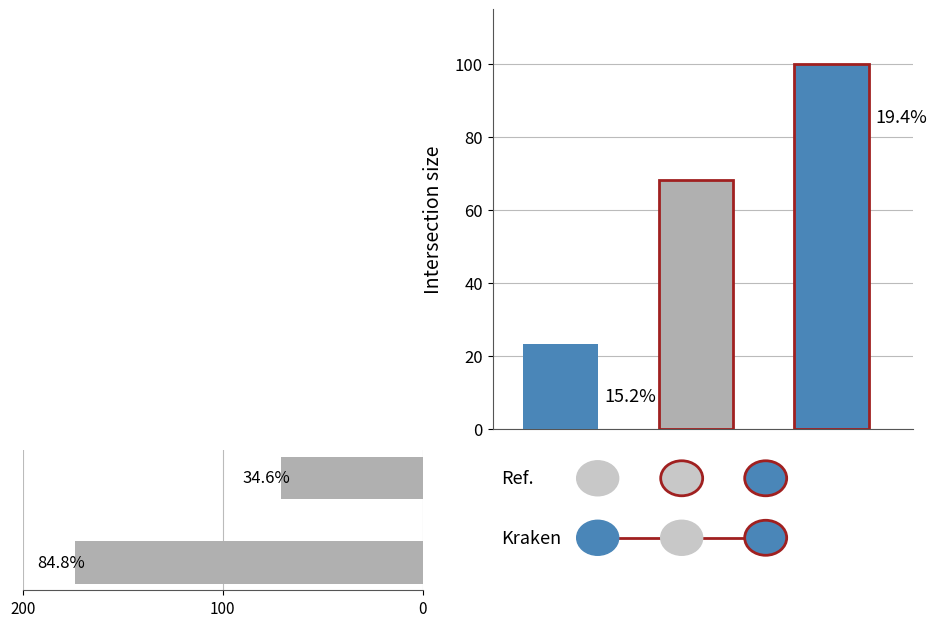

Where is the data nearest to the value 122?

2